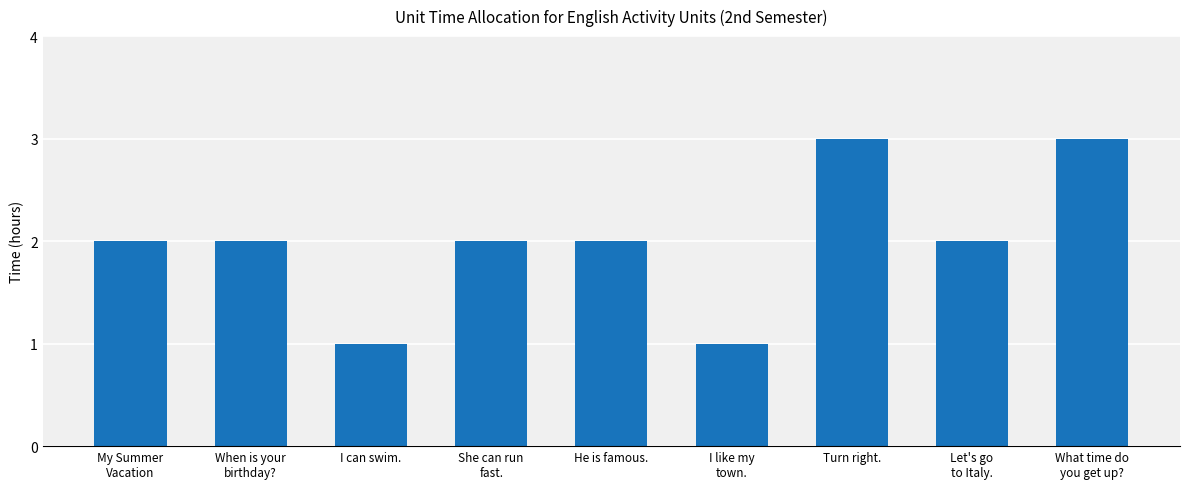

Is it true that the value at She can run
fast. is 2?

True